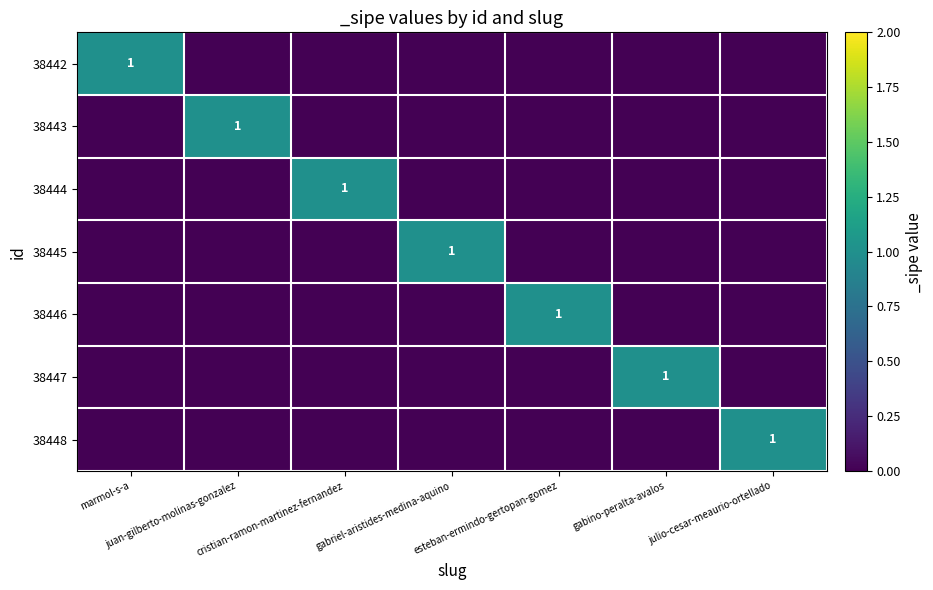

Rank the categories by 38446 value from highest to lowest.

esteban-ermindo-gertopan-gomez, marmol-s-a, juan-gilberto-molinas-gonzalez, cristian-ramon-martinez-fernandez, gabriel-aristides-medina-aquino, gabino-peralta-avalos, julio-cesar-meaurio-ortellado